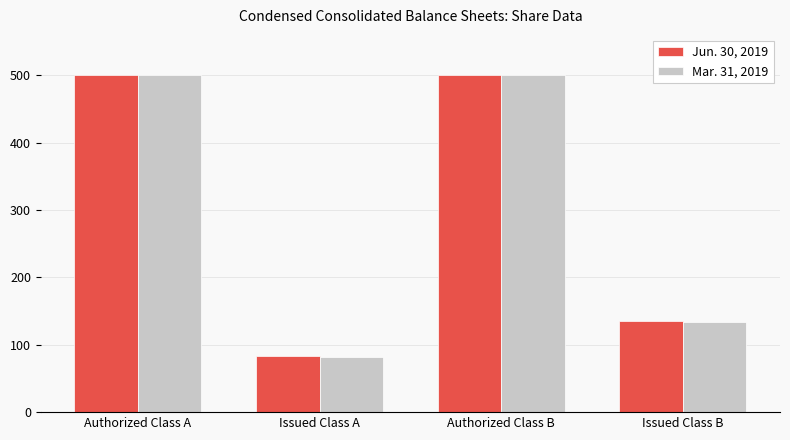

What are all the series names shown in the legend?

Jun. 30, 2019, Mar. 31, 2019